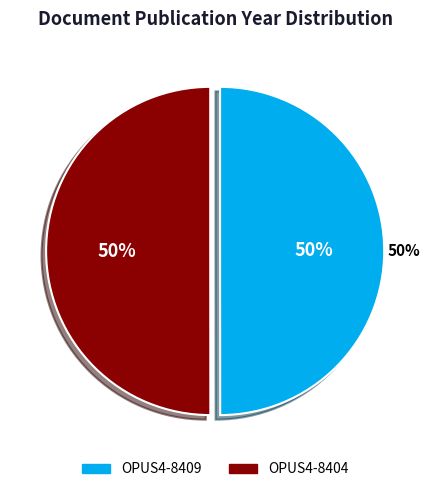

Rank the categories by value from lowest to highest.

OPUS4-8409, OPUS4-8404